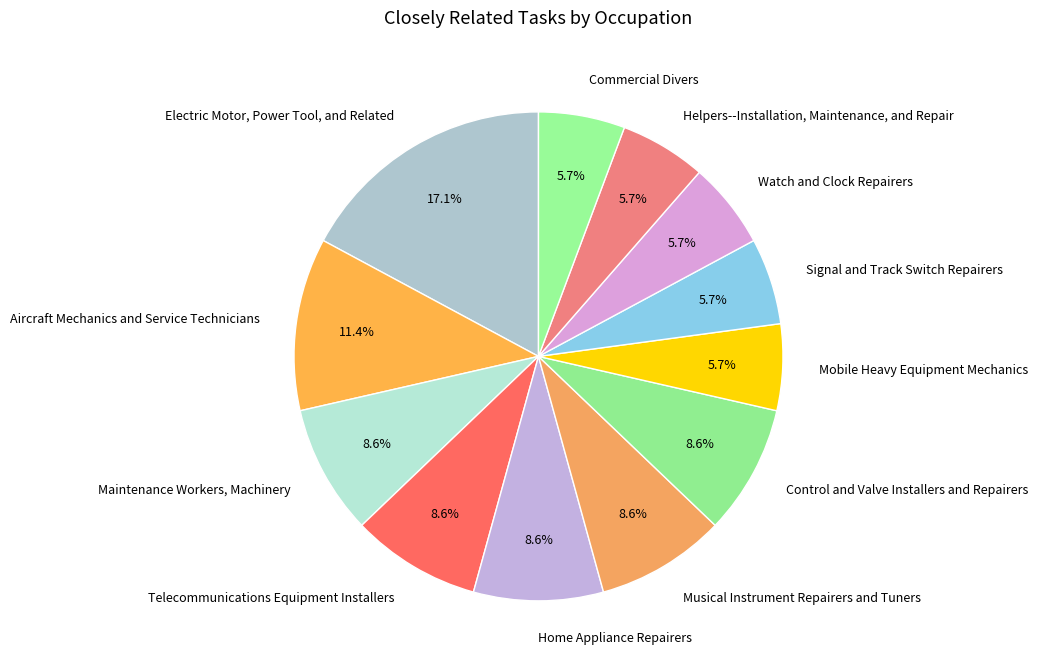

To the nearest percent, what is the difference between the Watch and Clock Repairers and Electric Motor, Power Tool, and Related slice percentages?

11%